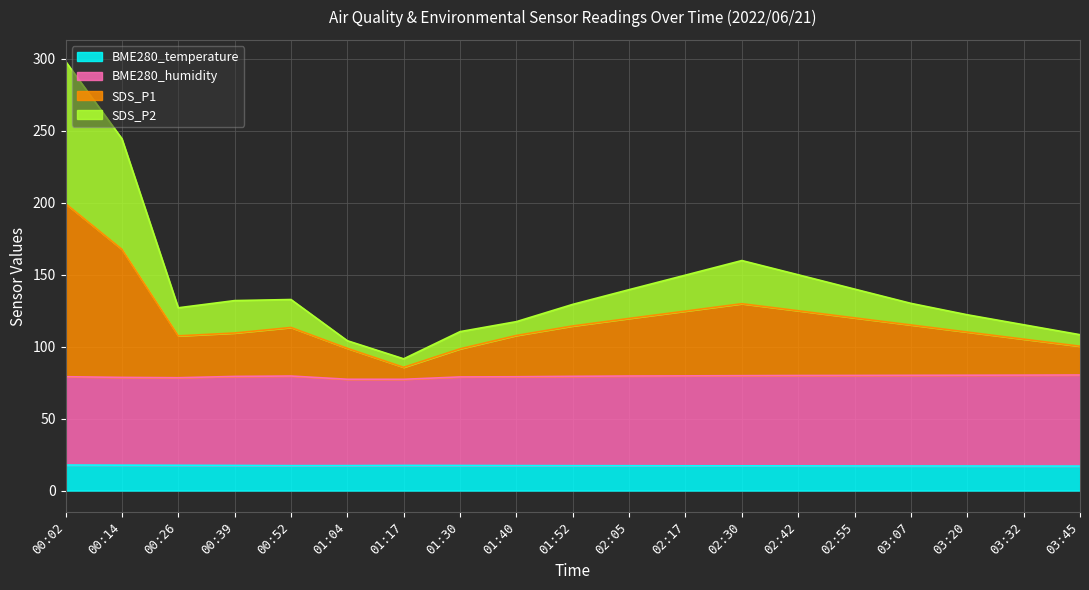

Reading left to right, what are all the values shown in this chart?

BME280_temperature: 17.7	17.6	17.6	17.4	17.3	17.3	17.5	17.4	17.3	17.3	17.2	17.2	17.2	17.1	17.1	17.1	17.1	17.0	17.0
BME280_humidity: 79.1	78.6	78.4	79.3	79.6	77.3	77.3	79.0	79.1	79.4	79.6	79.7	79.8	79.9	80.0	80.1	80.2	80.2	80.3
SDS_P1: 199.4	167.7	107.5	109.5	113.3	98.8	85.7	98.5	107.8	114.4	119.6	124.7	129.8	124.9	120.0	115.1	110.2	105.2	100.3
SDS_P2: 298.3	244.5	127.0	132.0	132.8	104.1	91.5	110.4	117.4	129.4	139.6	149.7	159.8	149.9	140.0	130.1	122.2	115.2	108.3